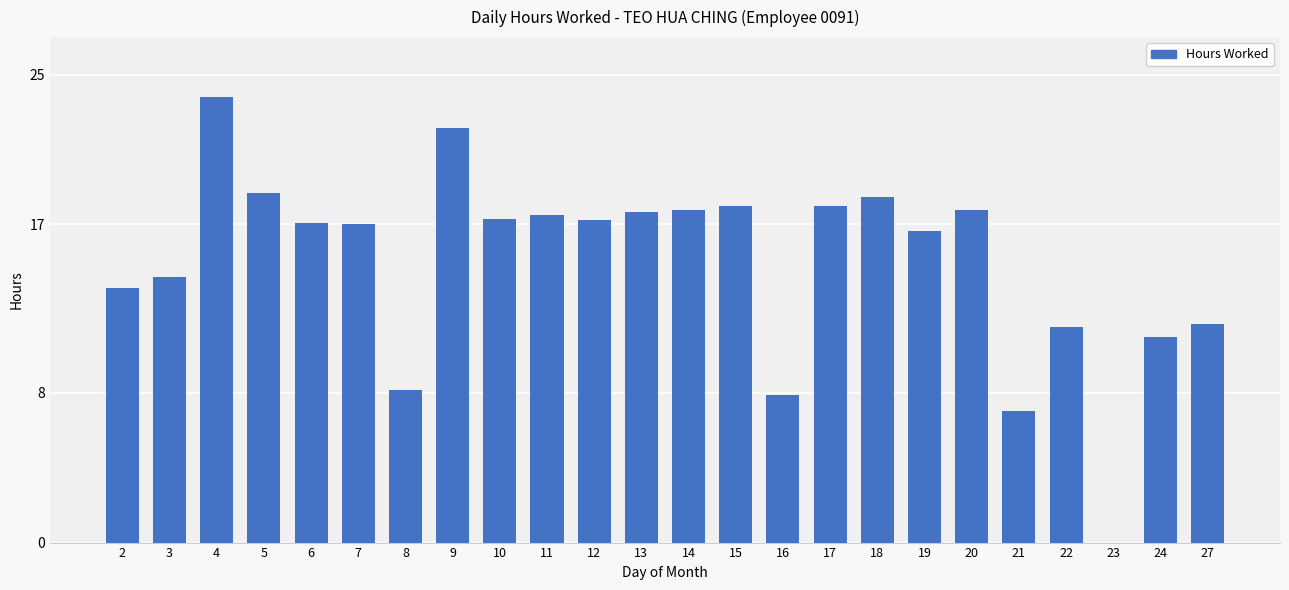

What is the change in value from 3 to 8?

-6.1